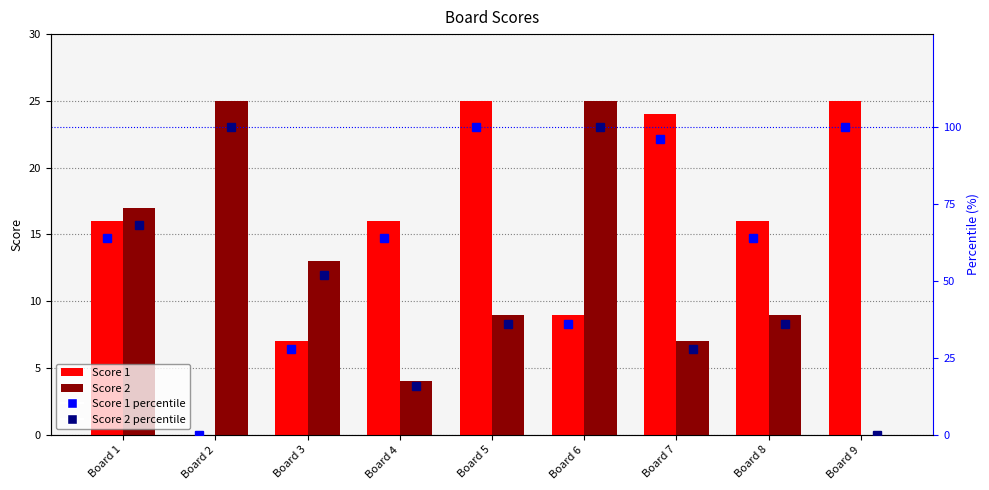

At which category is the sum across all series the highest?

Board 5